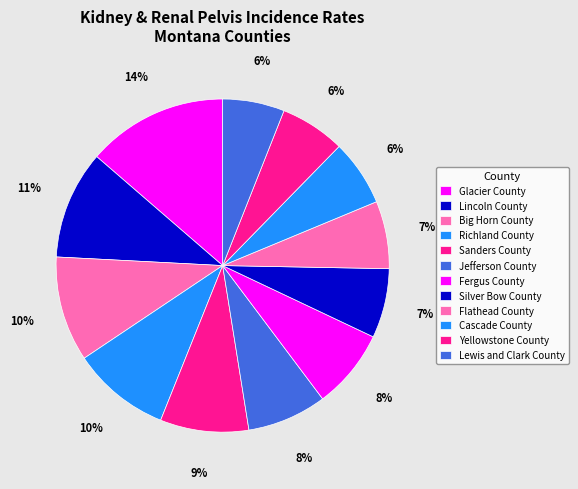

Which has a higher value, Lewis and Clark County or Fergus County?

Fergus County